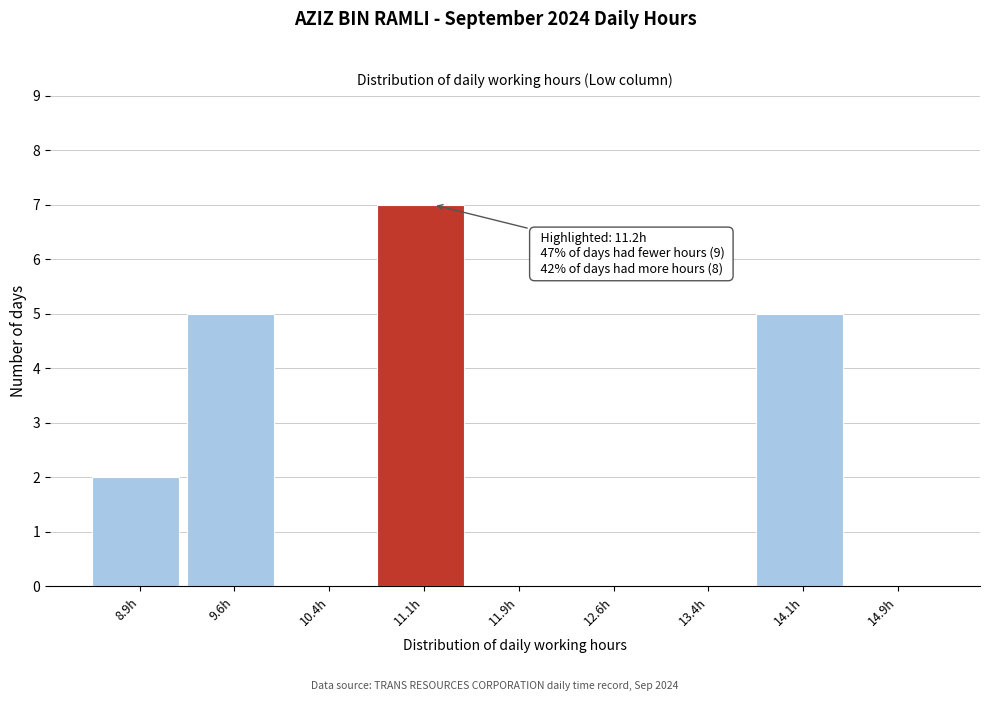

Which range on the x-axis has the tallest bar?

10.75 to 11.50